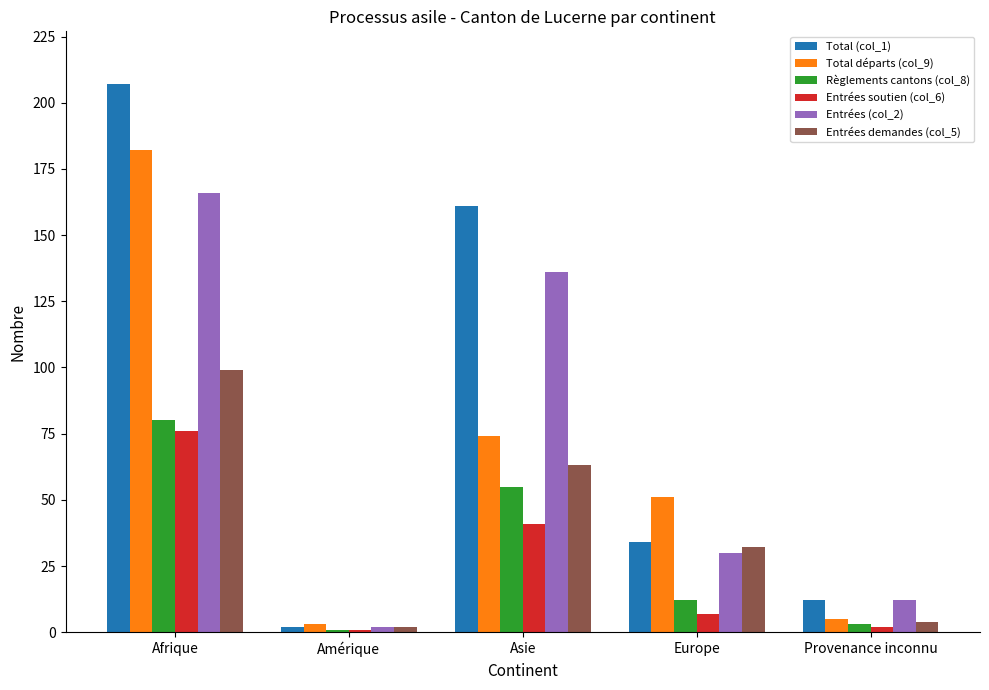

What is the total value across all series at Asie?

530